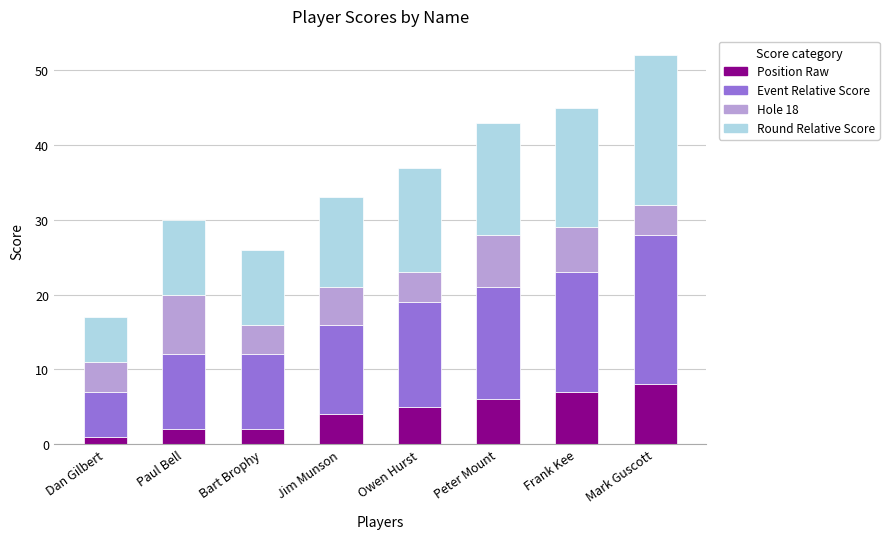

What is the difference between the second highest and second lowest values in the Position Raw series?

5